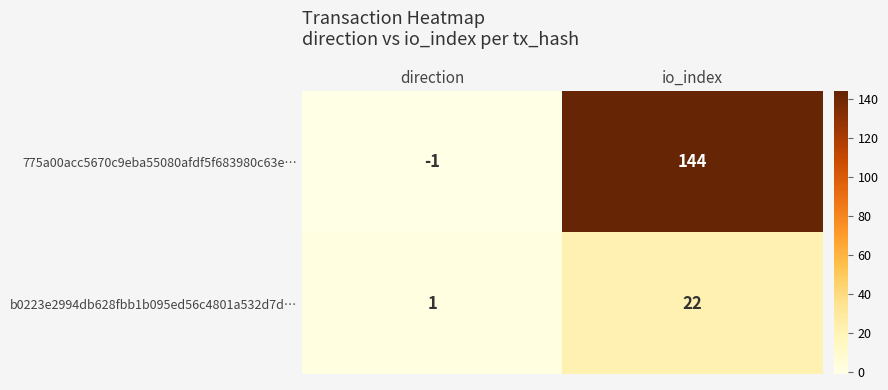

Count the number of categories in the chart.

2